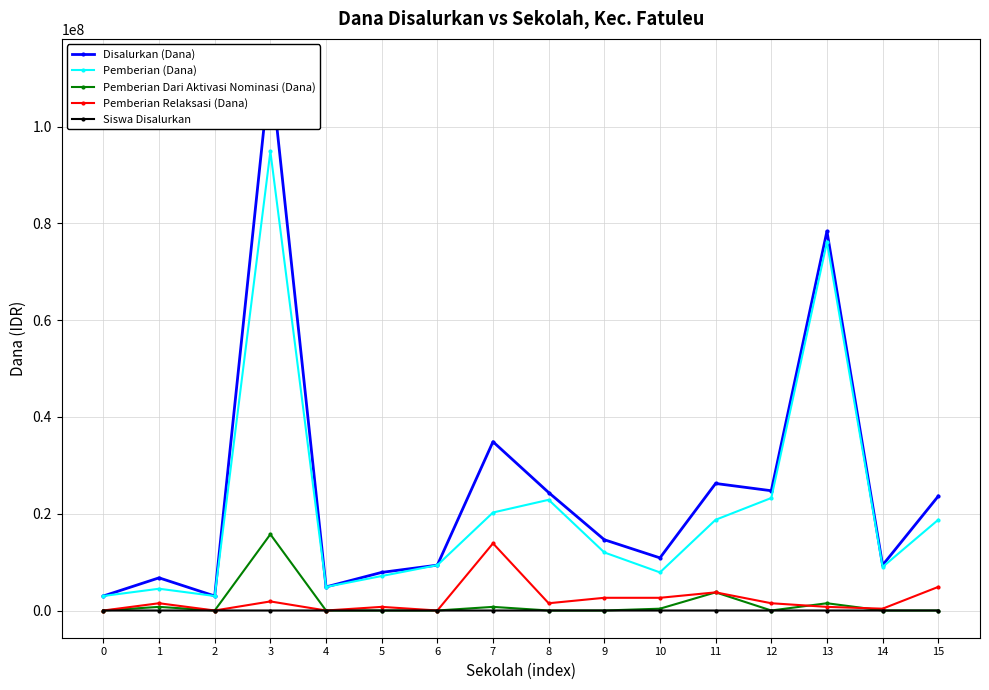

Which series has the largest range (max minus min)?

Disalurkan (Dana)